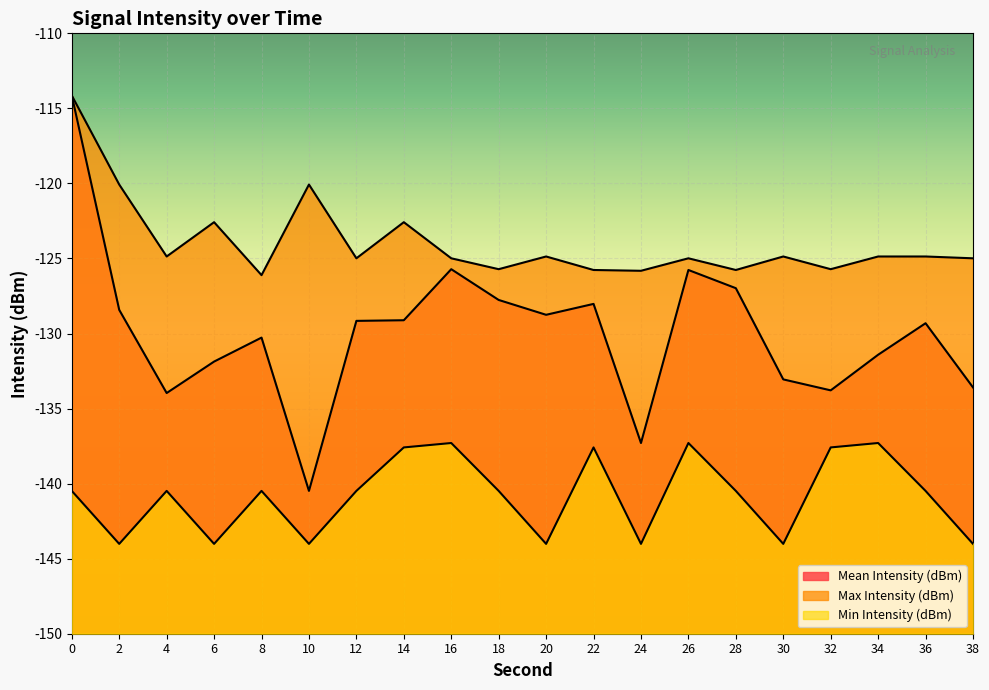

Which series has the largest total across all categories?

Max Intensity (dBm)